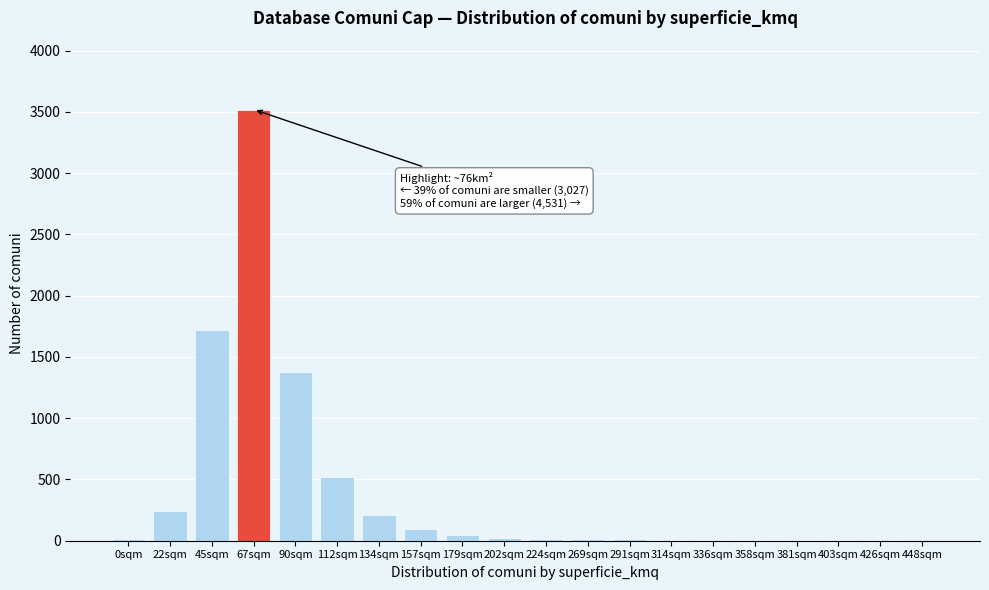

True or false: the data shows 520 at 112sqm.

True